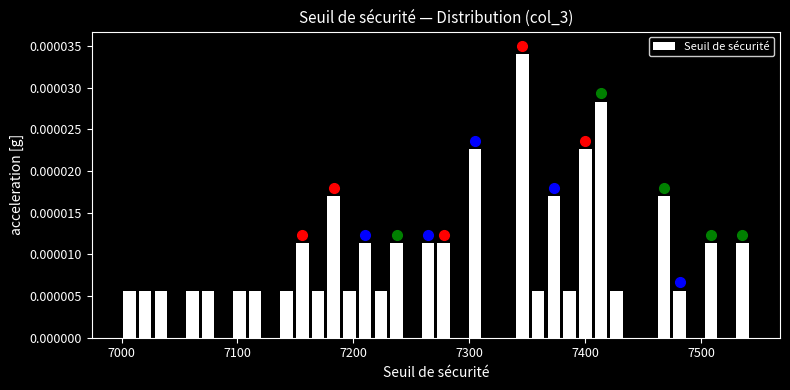

Around what value on the x-axis is the tallest bar? Give the approximate position of its centre, as read against the axis.

7350